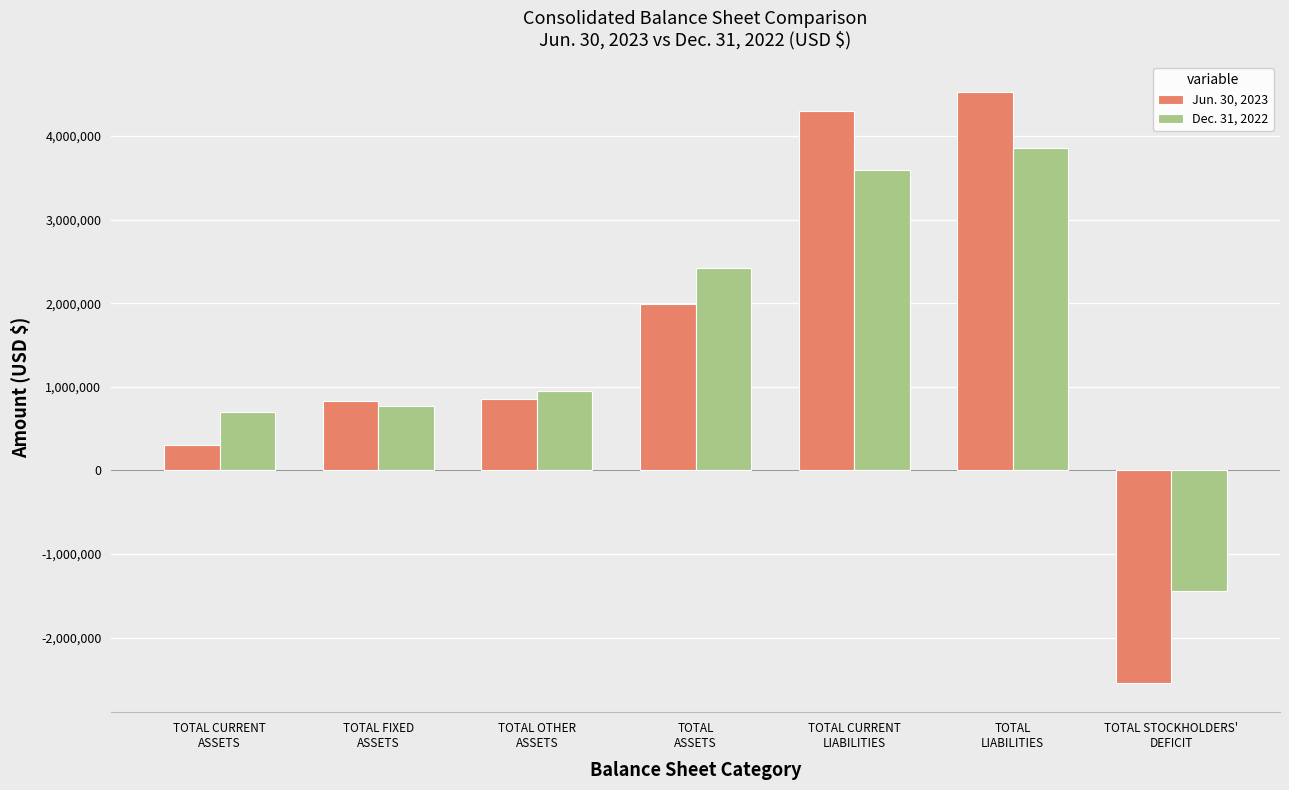

How many values in Jun. 30, 2023 are below zero?

1